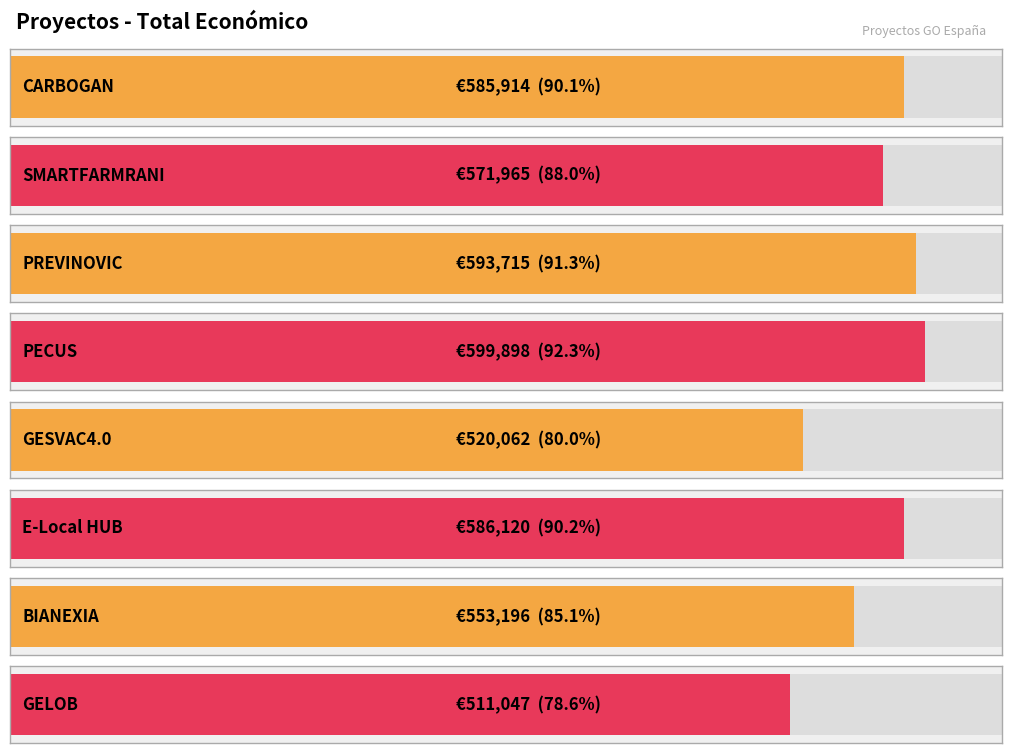

What is the sum of the values at SMARTFARMRANI and PECUS?

1171863